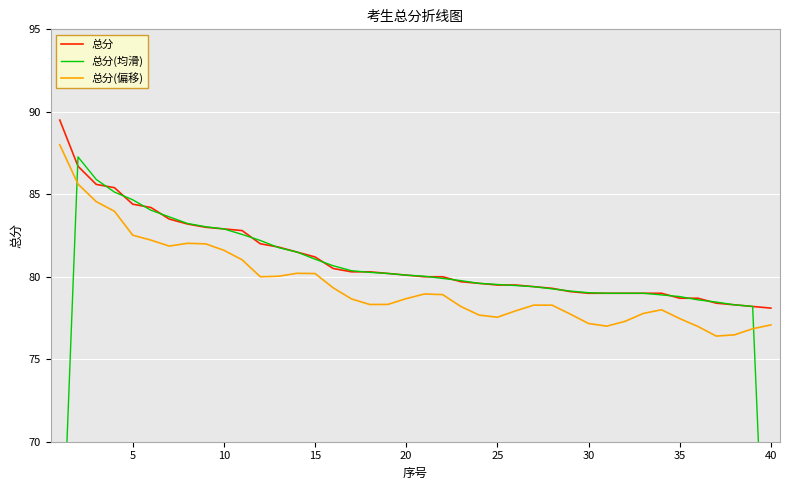

What is the highest value of the 总分(偏移) series?

88.0